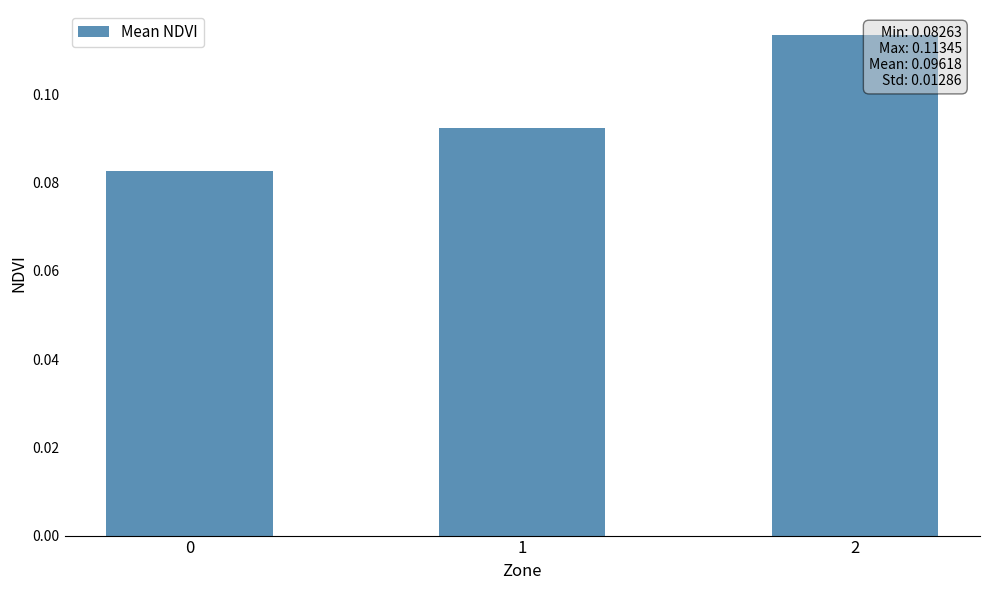

Count the values in the range 0 to 1.

3